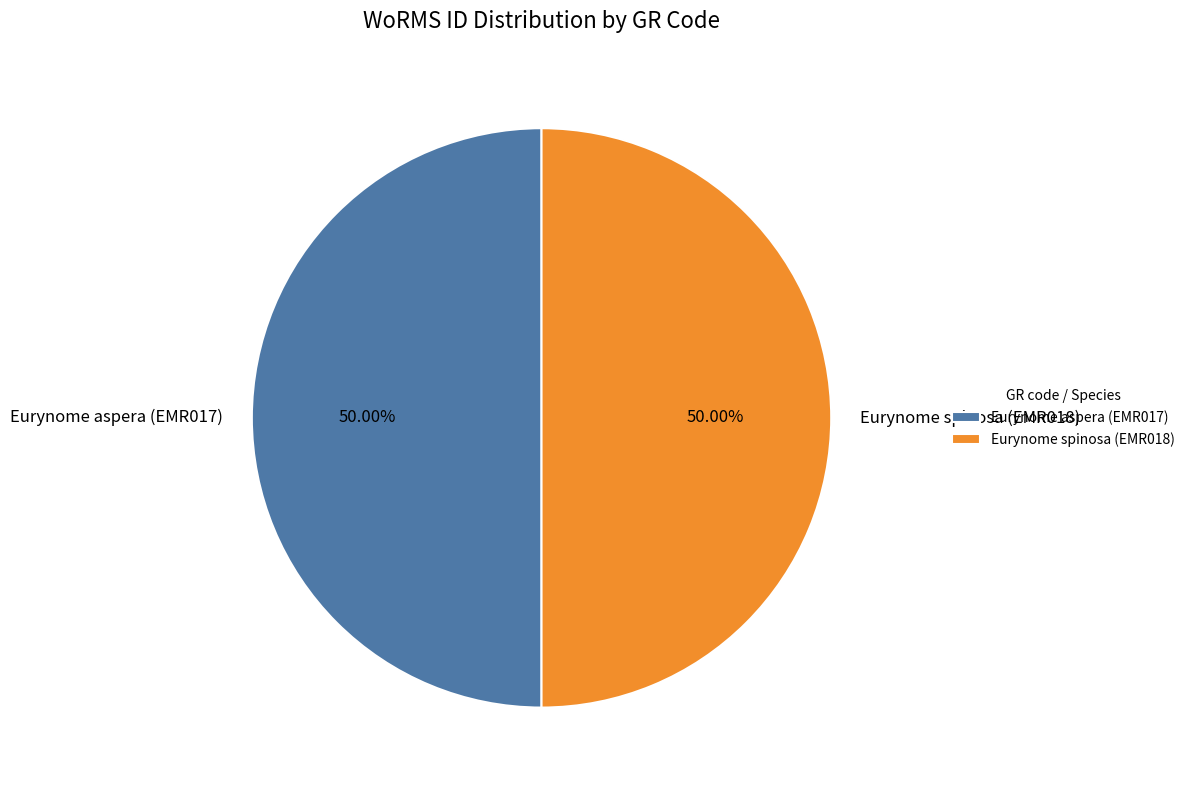

Is the sum of Eurynome aspera (EMR017) and Eurynome spinosa (EMR018) greater than half?

Yes